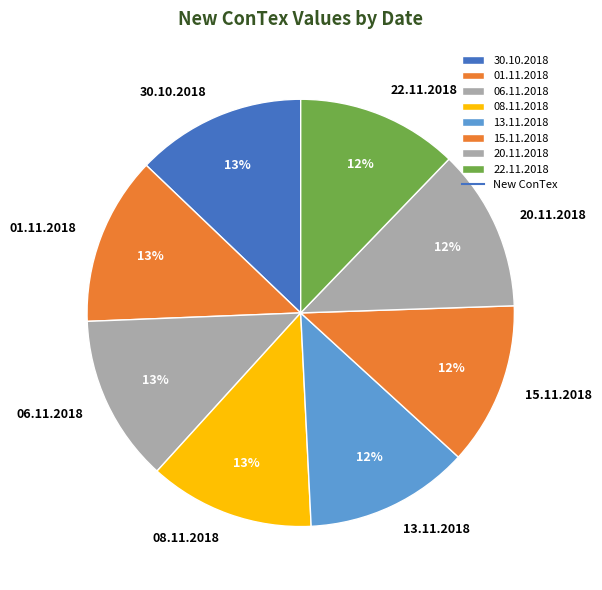

What percentage is the 15.11.2018 slice, to the nearest percent?

12%